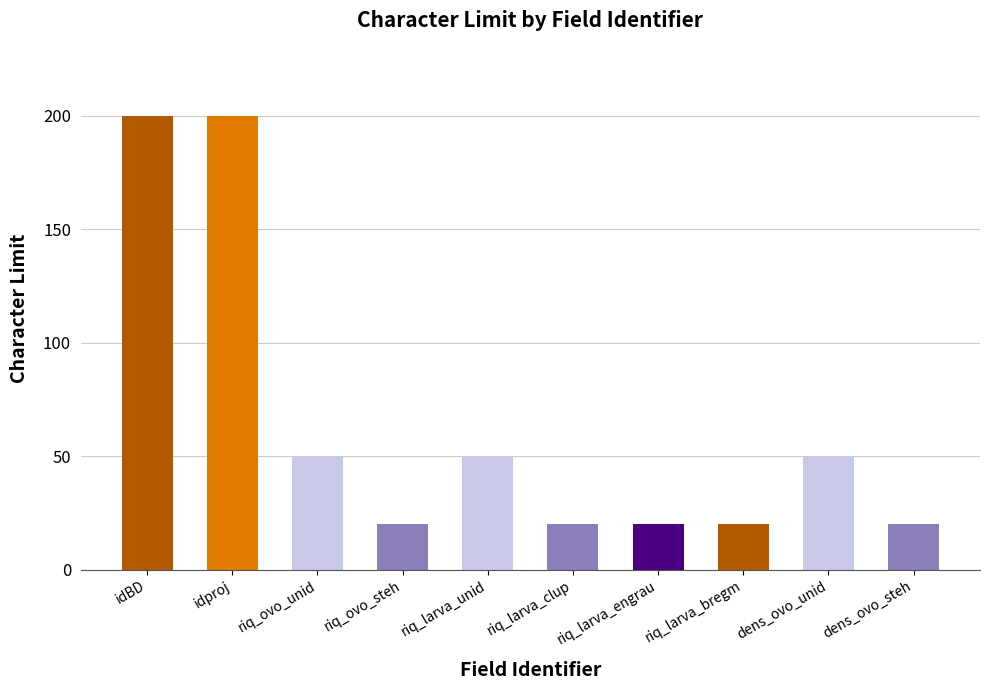

What is the smallest value displayed?

20